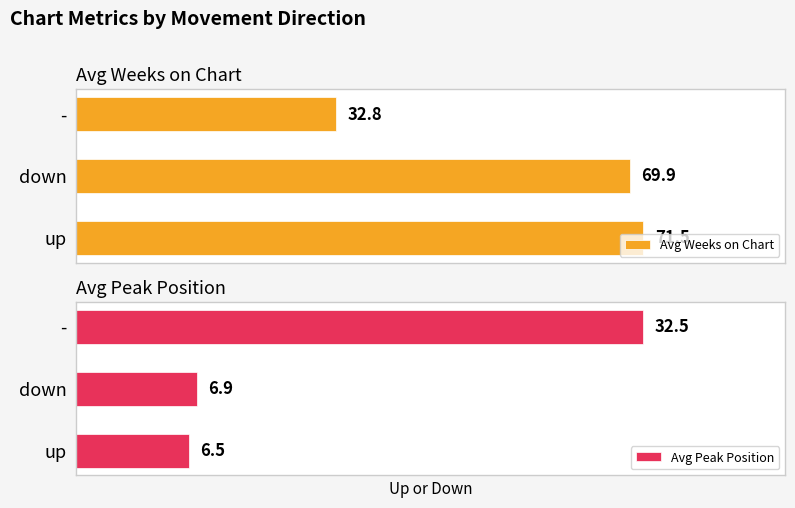

At which label is Avg Weeks on Chart closest to 52?

down